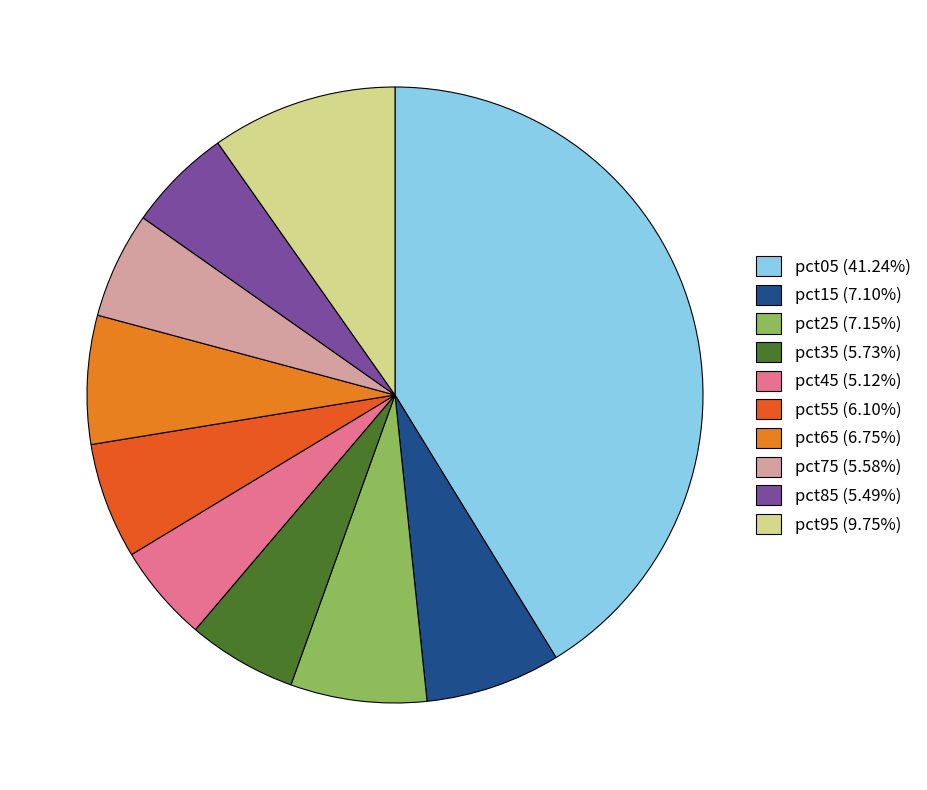

Is there a majority slice in this chart?

No